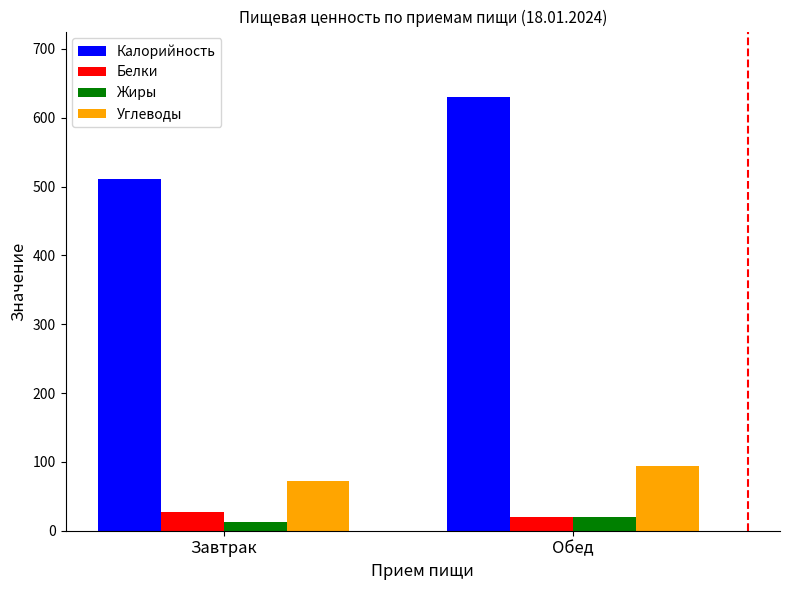

List the labels in order of Жиры value, largest first.

Обед, Завтрак